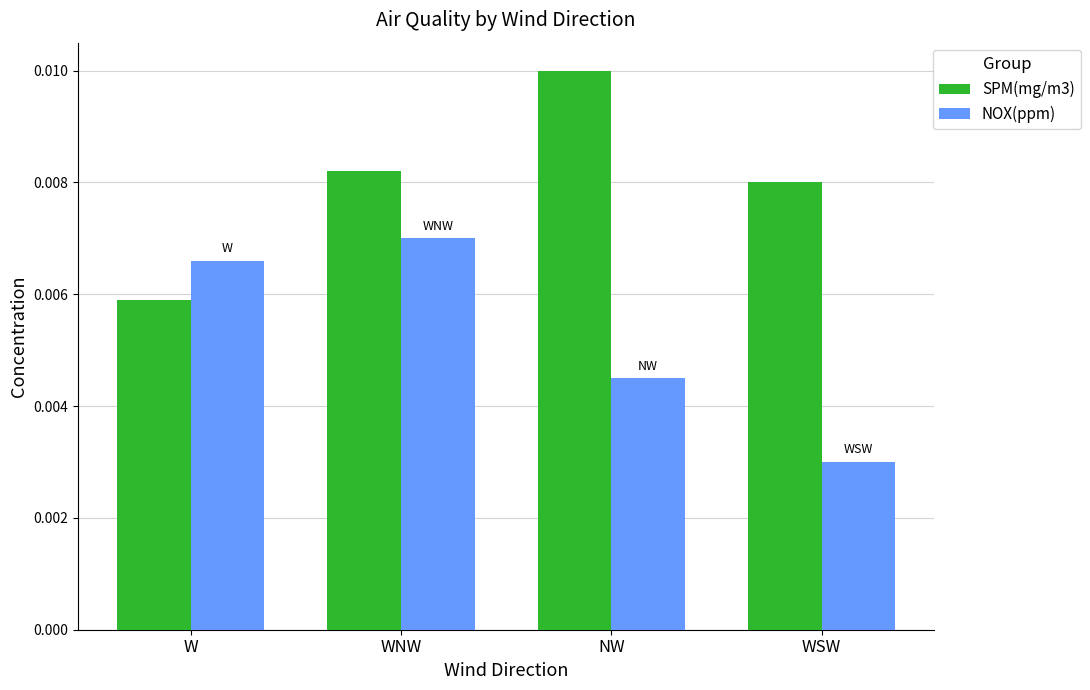

Are the bars grouped side by side (vs. stacked)?

Yes